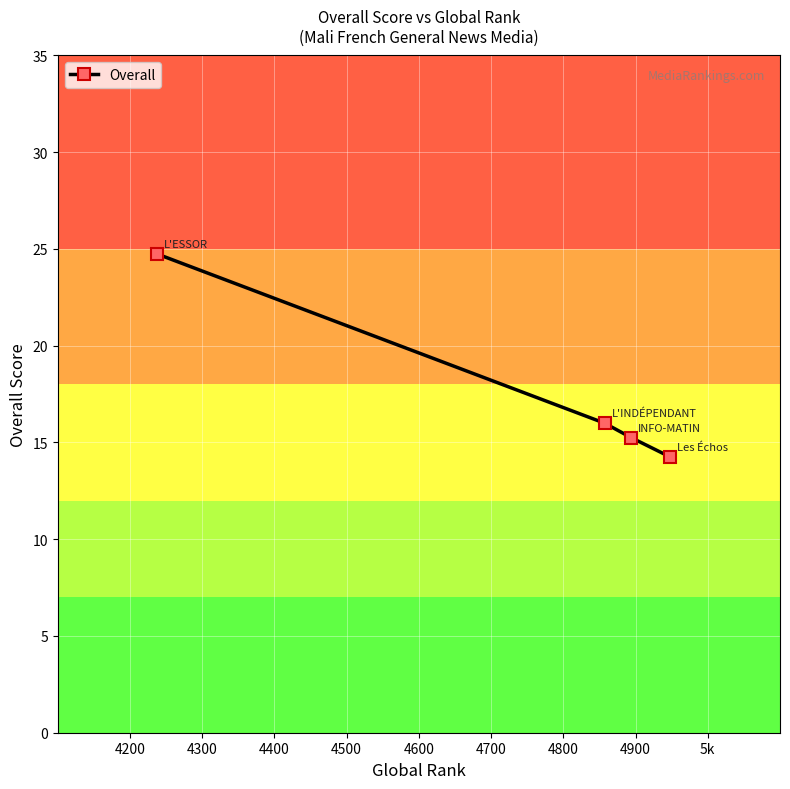

True or false: the data has more than 0 interior local peaks.

False